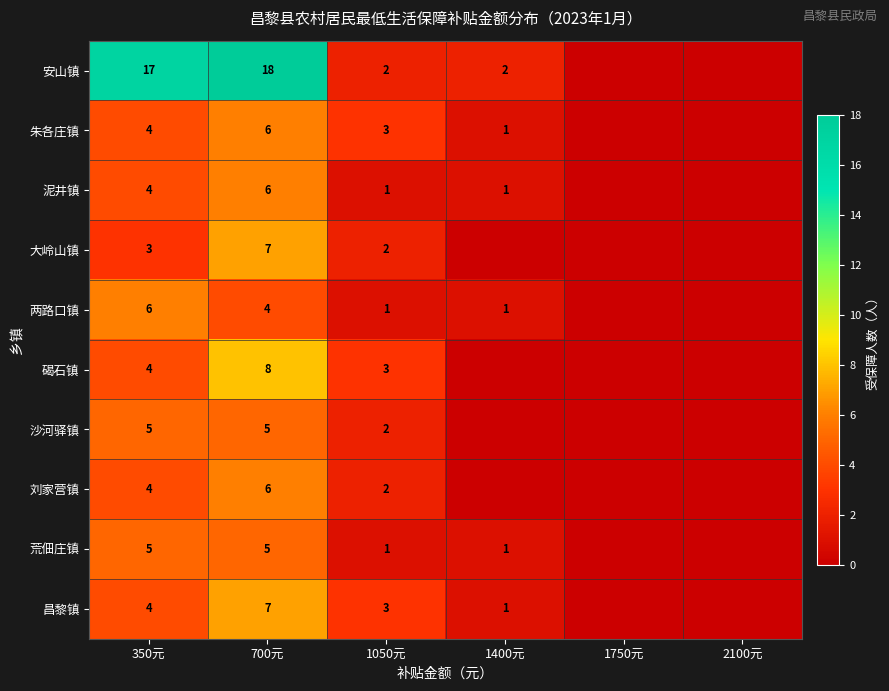

True or false: 沙河驿镇 has a value of 2 at 350元.

False